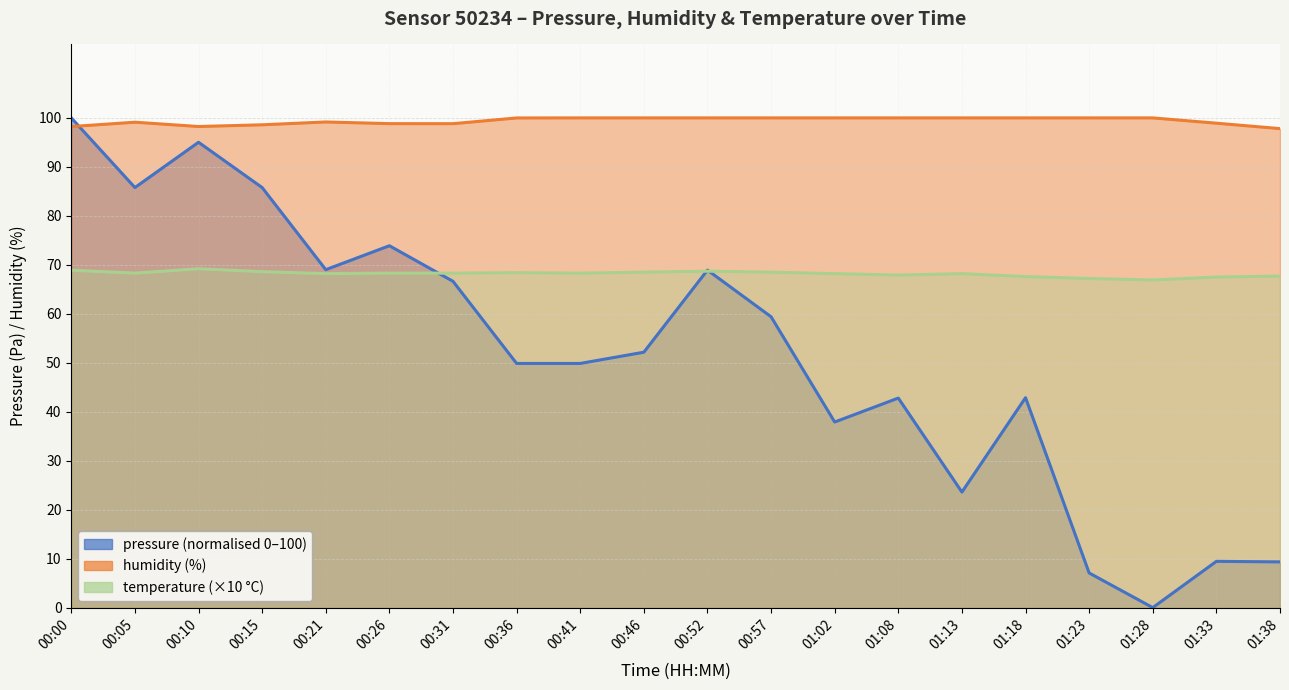

The value of pressure at 00:46 is 52.2. True or false?

True